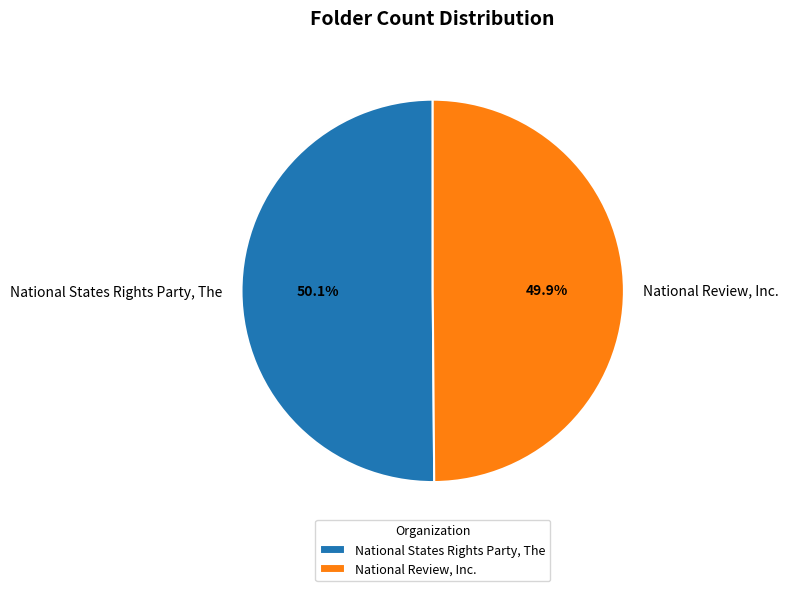

To the nearest percent, what percentage of the pie is National States Rights Party, The?

50%